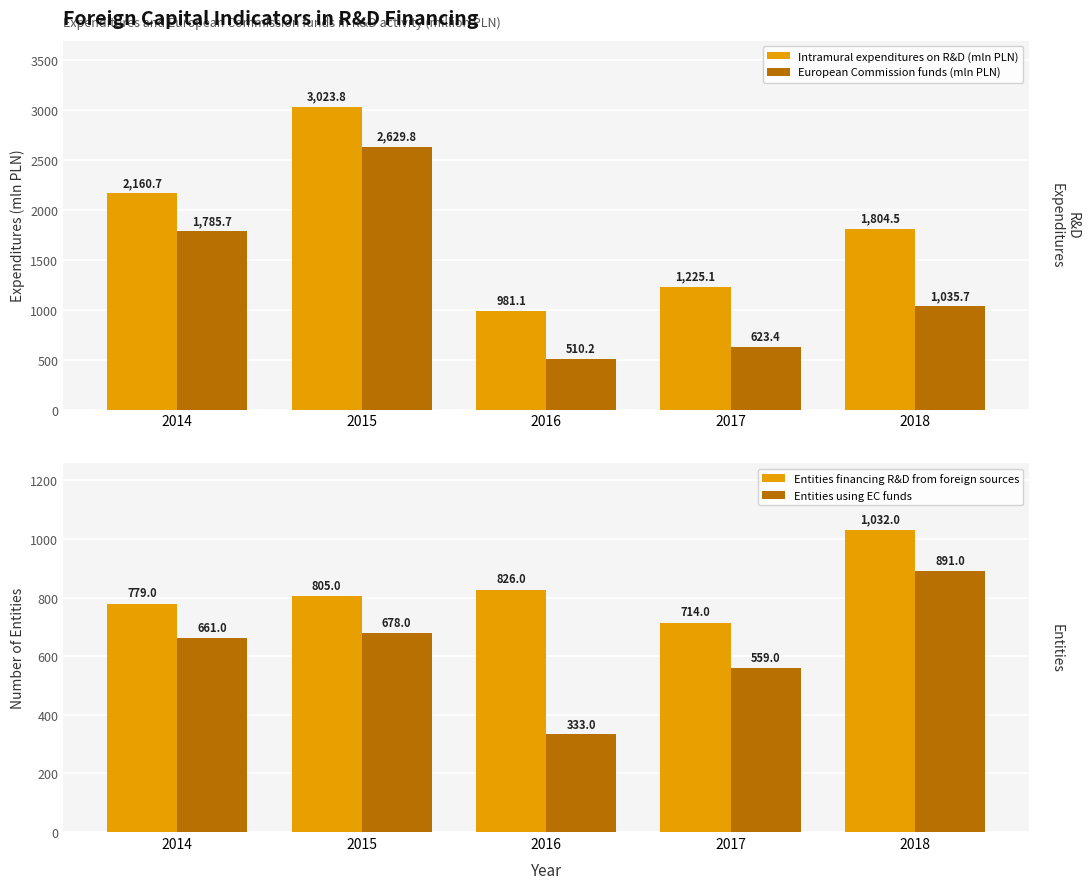

What is the difference between the second highest and second lowest values in the Entities using EC funds series?

119.0